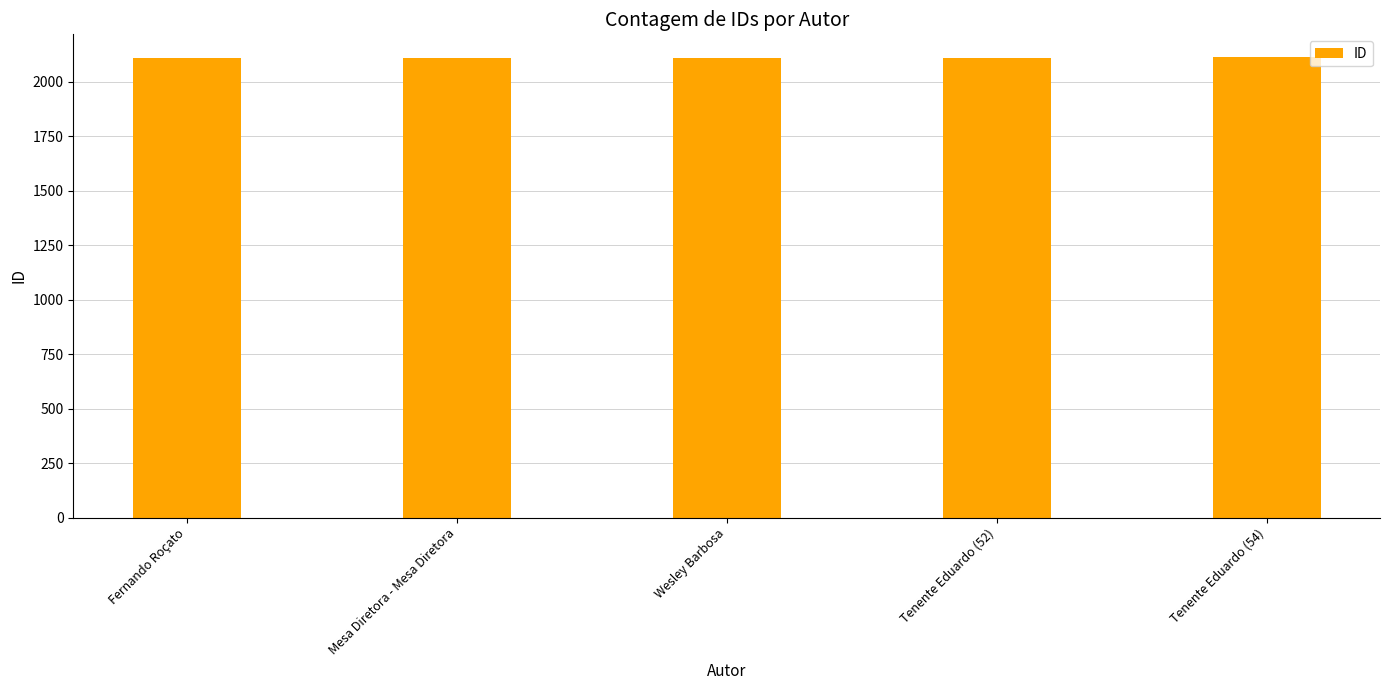

The chart shows a value of 563 at Wesley Barbosa. True or false?

False